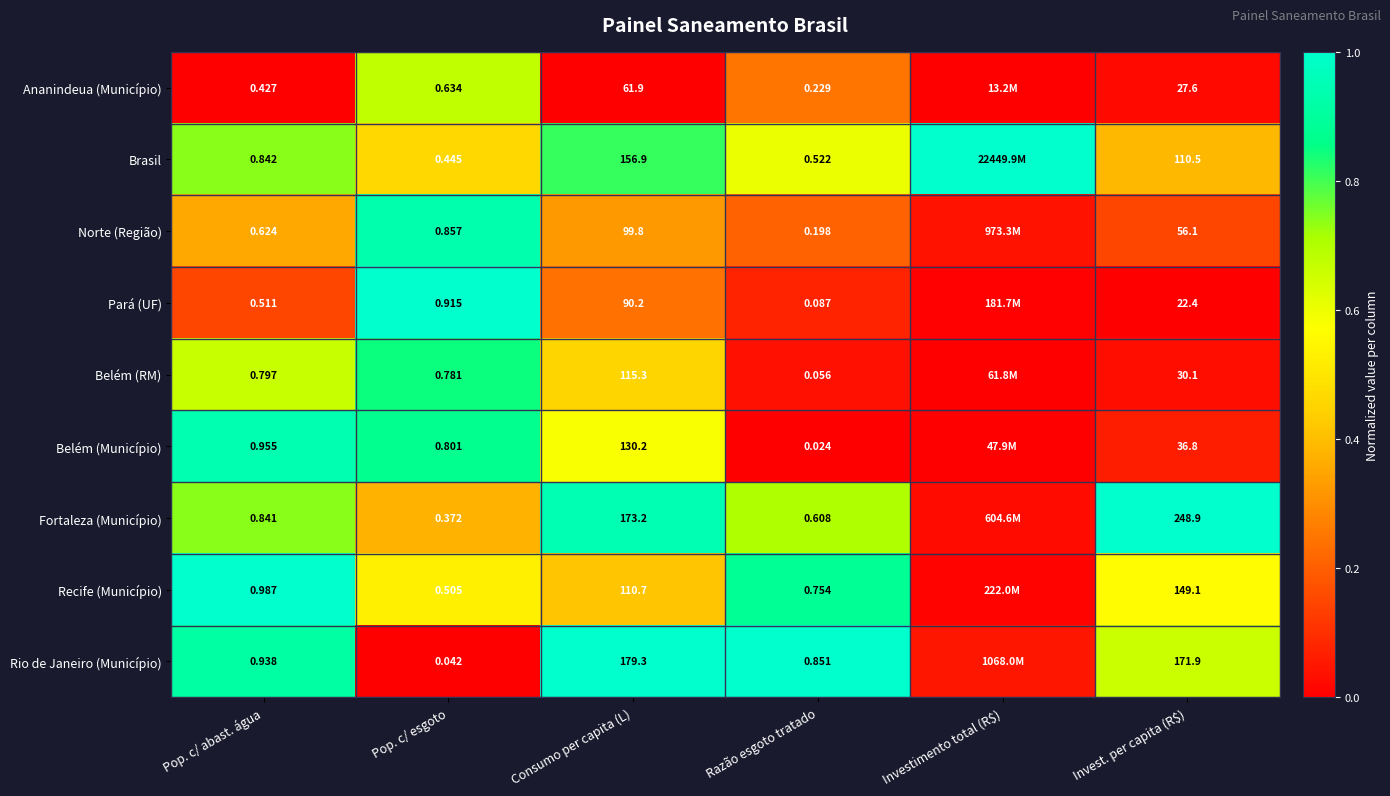

Is the value of Recife (Município) at Invest. per capita (R$) greater than the value of Belém (Município) at Razão esgoto tratado?

Yes